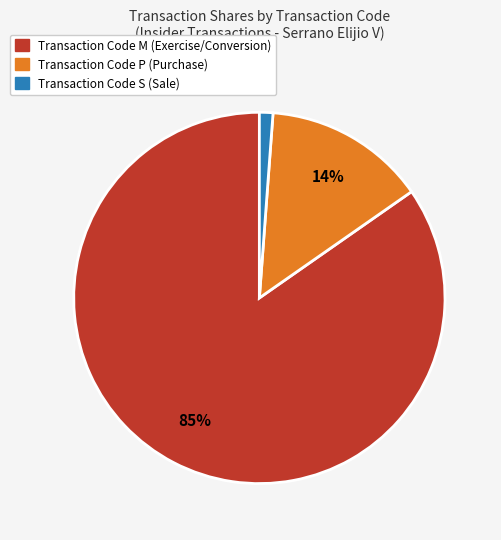

To the nearest percent, what is the average slice percentage?

33%